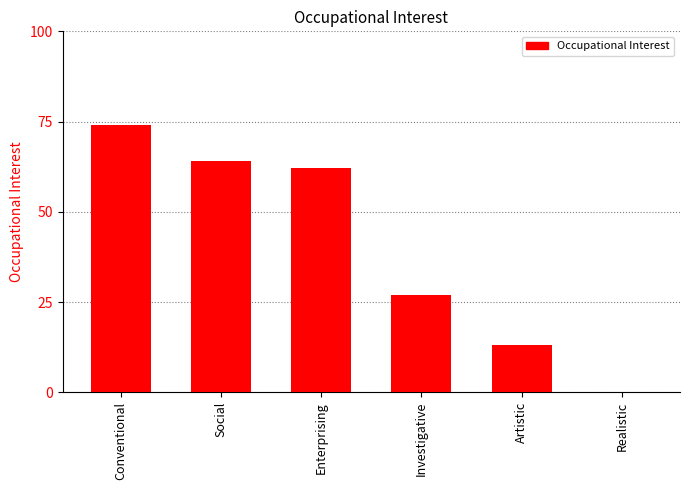

What is the maximum value shown in the chart?

74